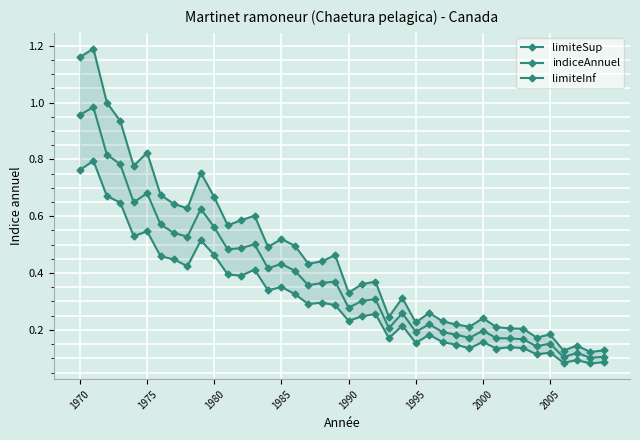

How many interior local valleys does the indiceAnnuel series have?

12